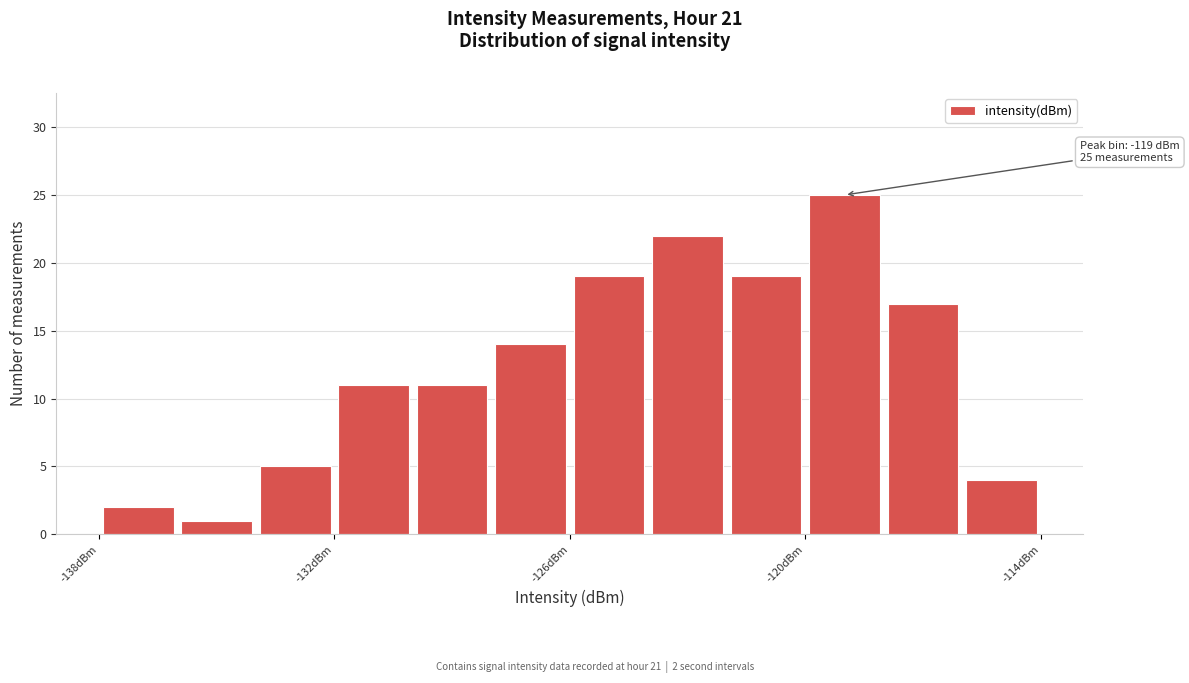

Read against the x-axis, roughly where is the centre of the tallest bar?

-119